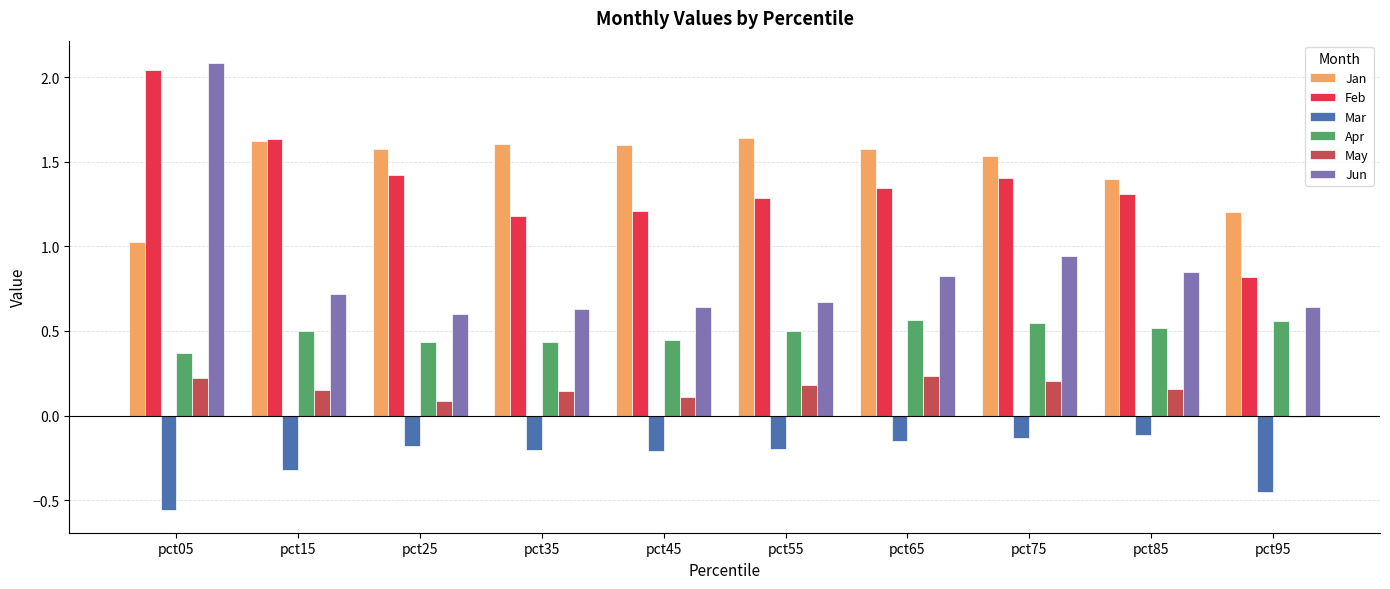

Is it true that May equals 0.1 at pct45?

True